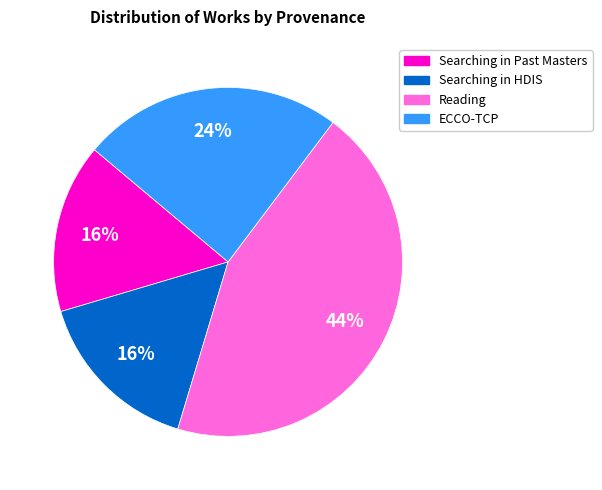

Does any single category account for the majority?

No